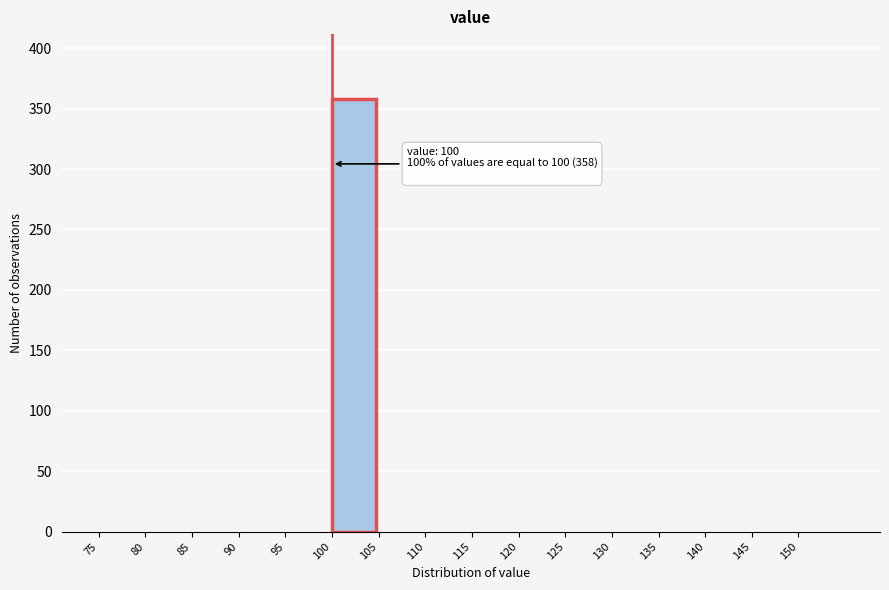

Over which range of the x-axis is the bar tallest?

100 to 105